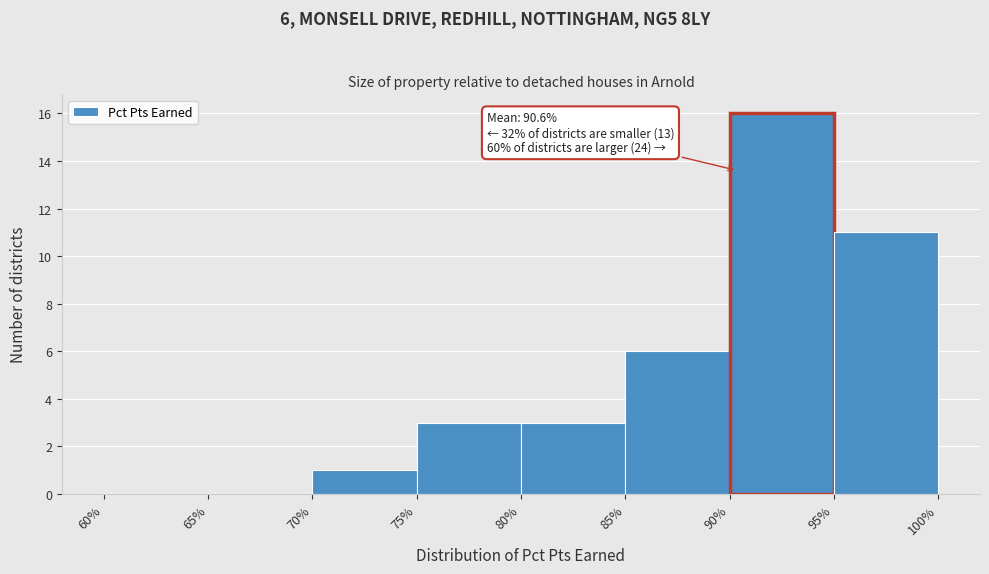

Which range on the x-axis has the tallest bar?

90% to 95%